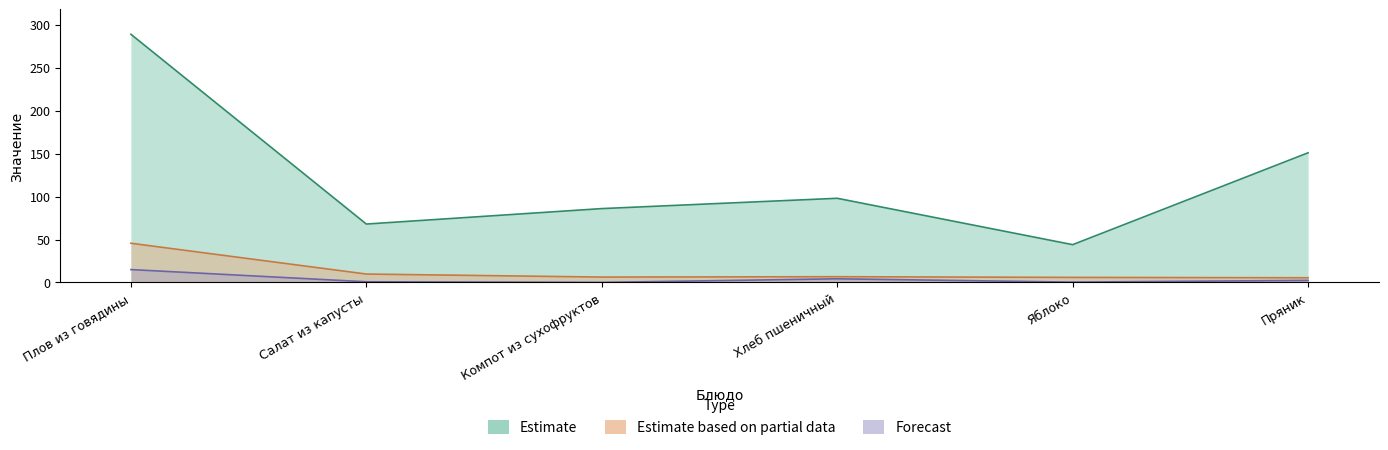

How many data points in Forecast are less than 2?

3